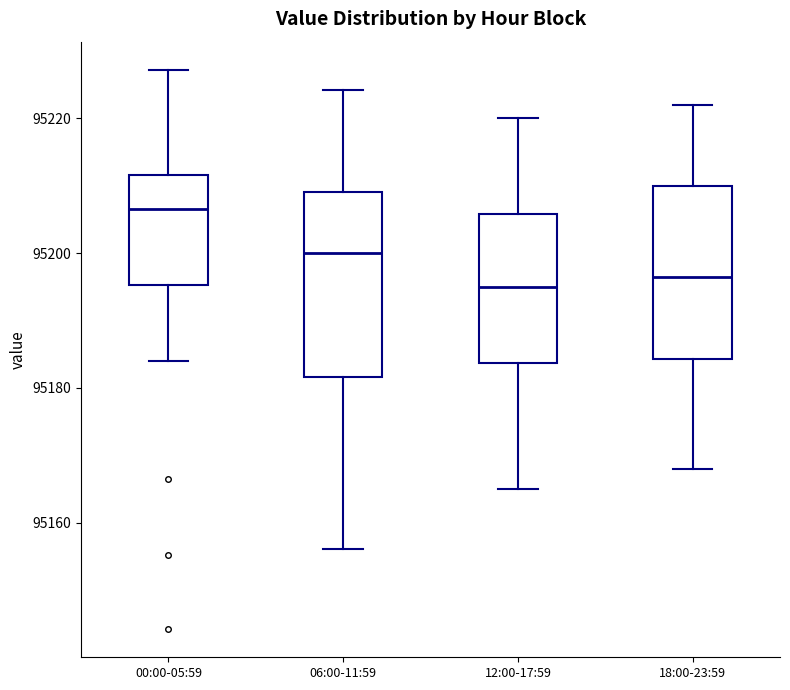

Reading left to right, transcribe this box plot: for each box, give where its median line is, the range the box spans, and where its two whiskers end, as read against the y-axis. The values are not printed on the chart, so give them approximately, as read against the axis.

00:00-05:59: median 95206, box 95196 to 95212, whiskers 95184 to 95228
06:00-11:59: median 95200, box 95182 to 95210, whiskers 95156 to 95224
12:00-17:59: median 95196, box 95184 to 95206, whiskers 95166 to 95220
18:00-23:59: median 95196, box 95184 to 95210, whiskers 95168 to 95222